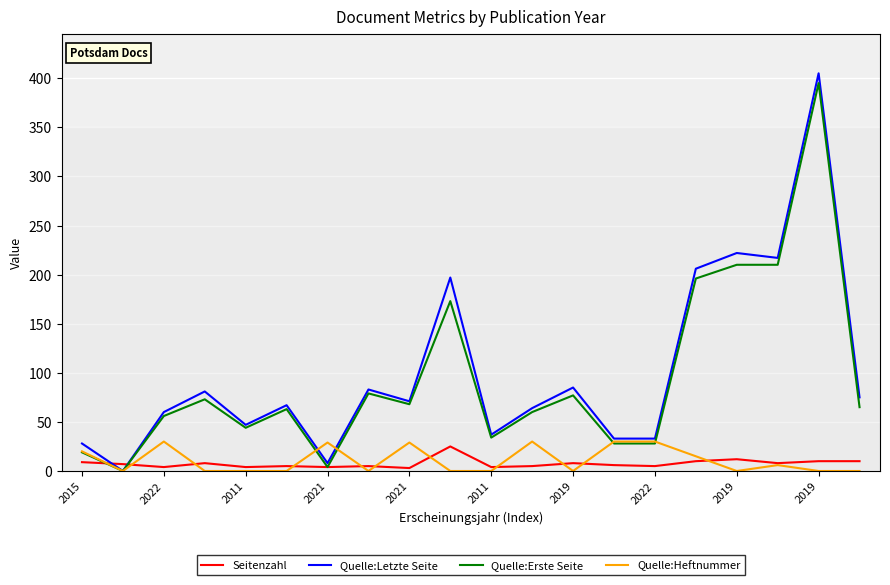

Which series has the largest range (max minus min)?

Quelle:Letzte Seite